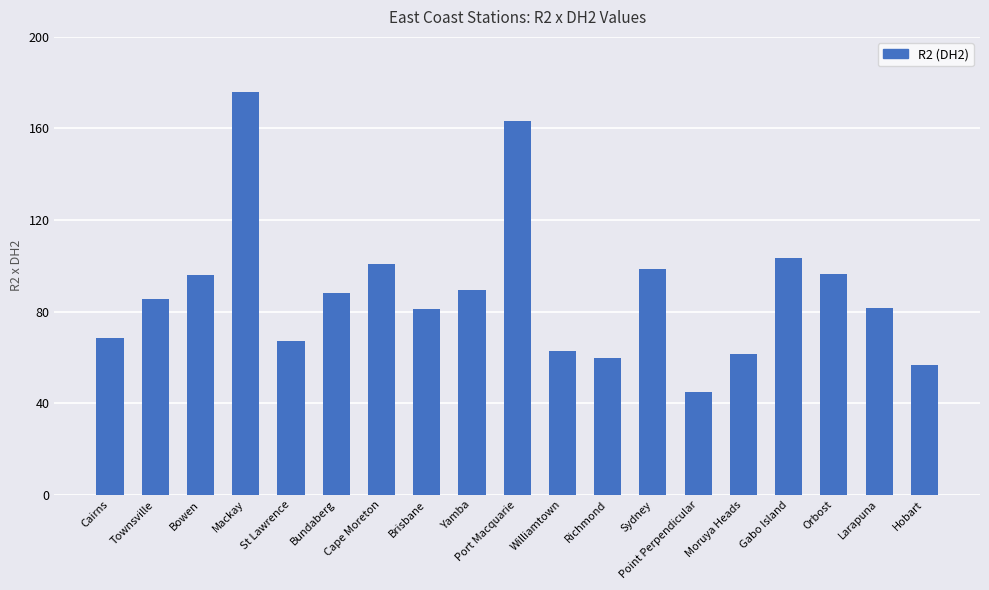

What is the change in value from Townsville to Gabo Island?

+18.0